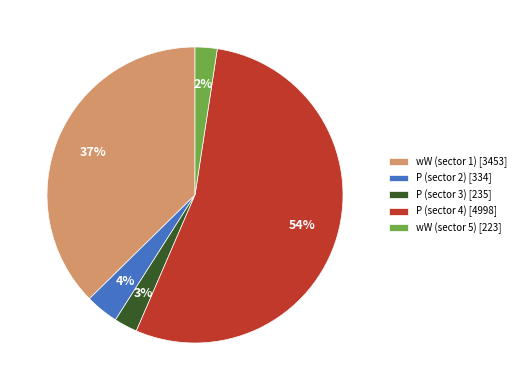

Combined, do wW (sector 5) [223] and P (sector 3) [235] account for over 50%?

No